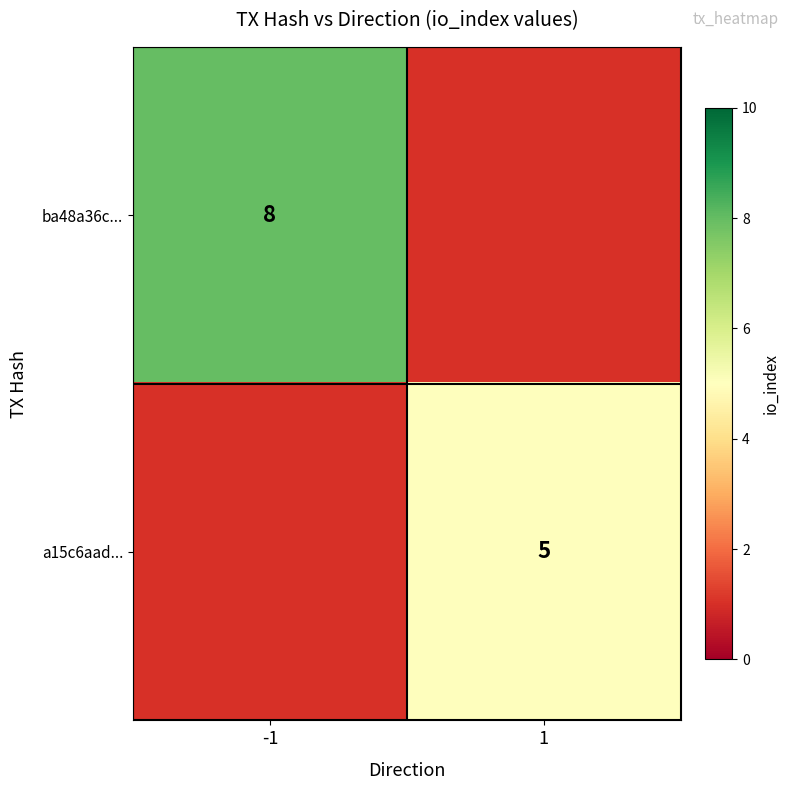

How many series are shown in this chart?

2